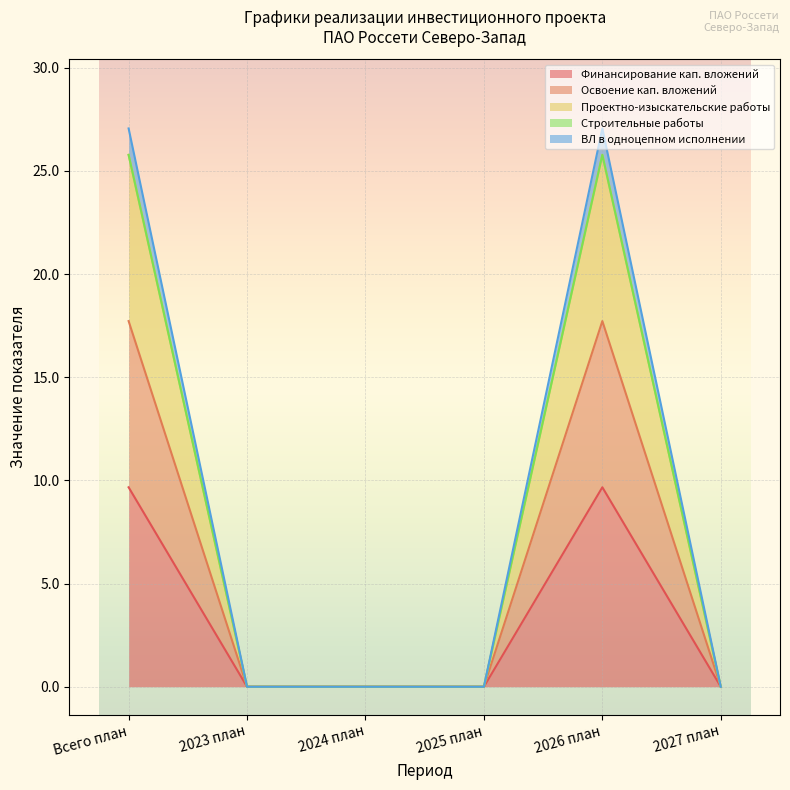

How many lines are shown in the chart?

5